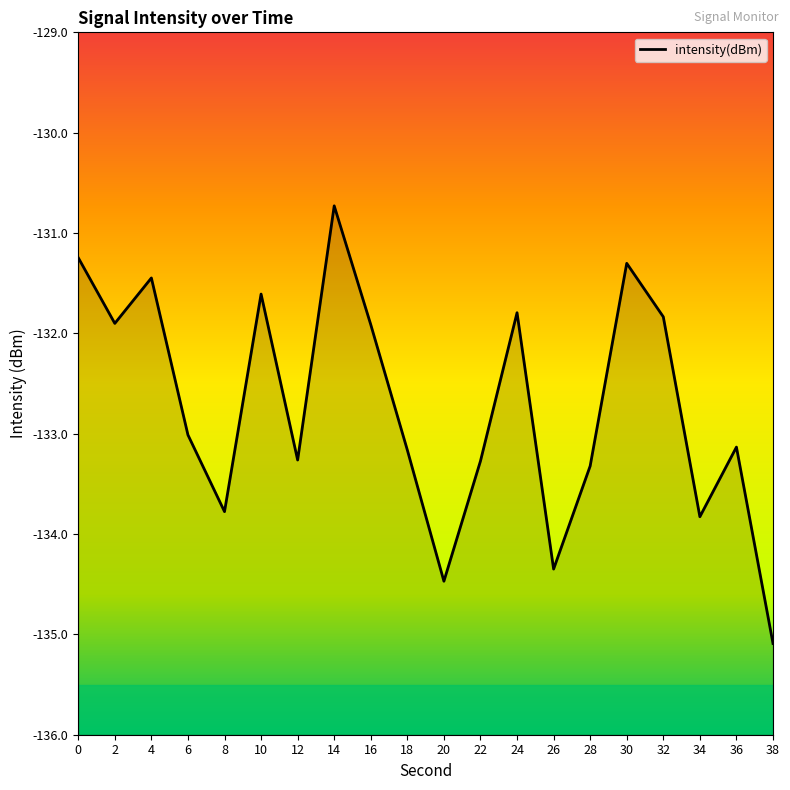

Which label corresponds to the largest value in the chart?

14